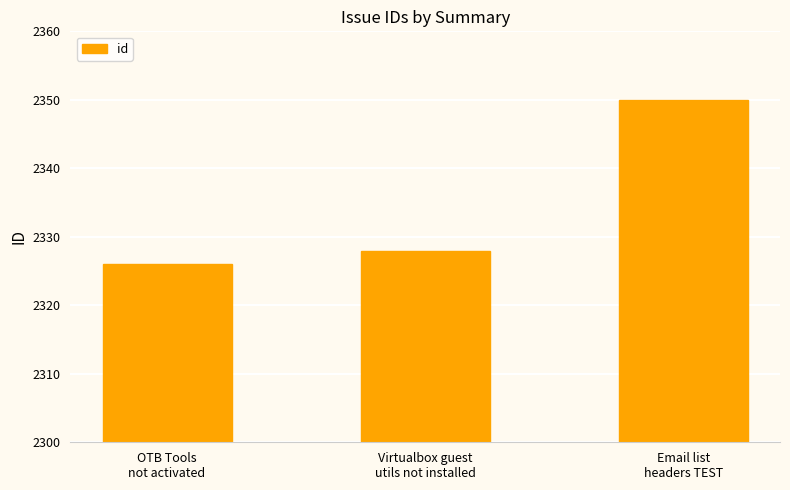

What is the label of the 1st bar from the right?

Email list
headers TEST